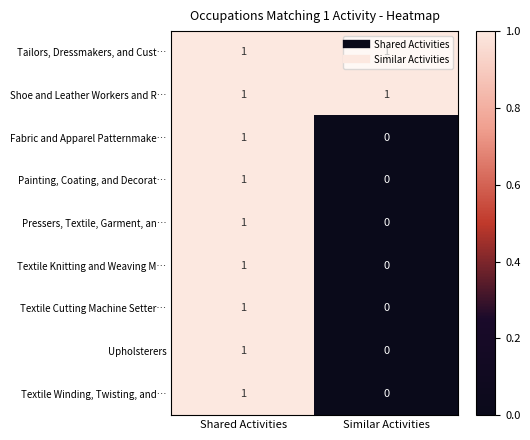

Where is Painting, Coating, and Decorat… nearest to the value 0?

Similar Activities